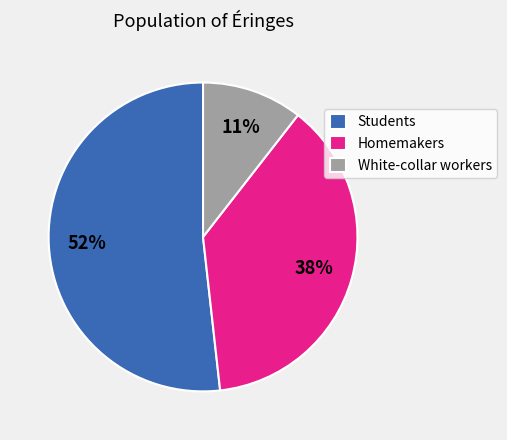

True or false: Homemakers accounts for 19% of the total.

False